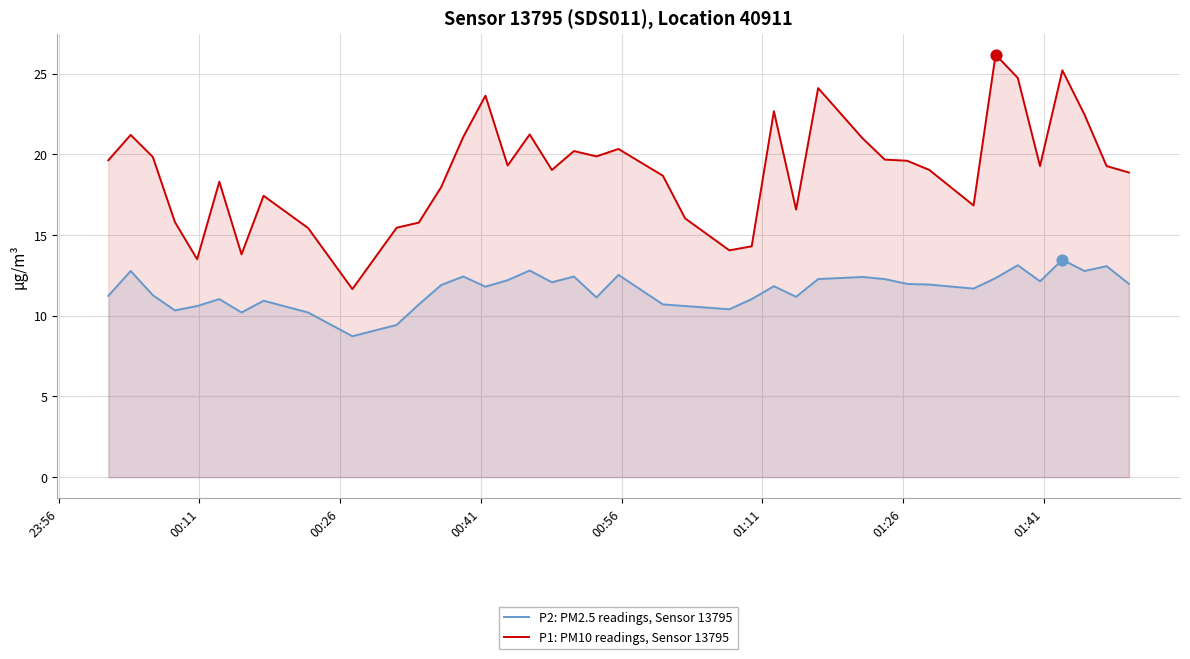

Which series contains the lowest Y value?

P2: PM2.5 readings, Sensor 13795